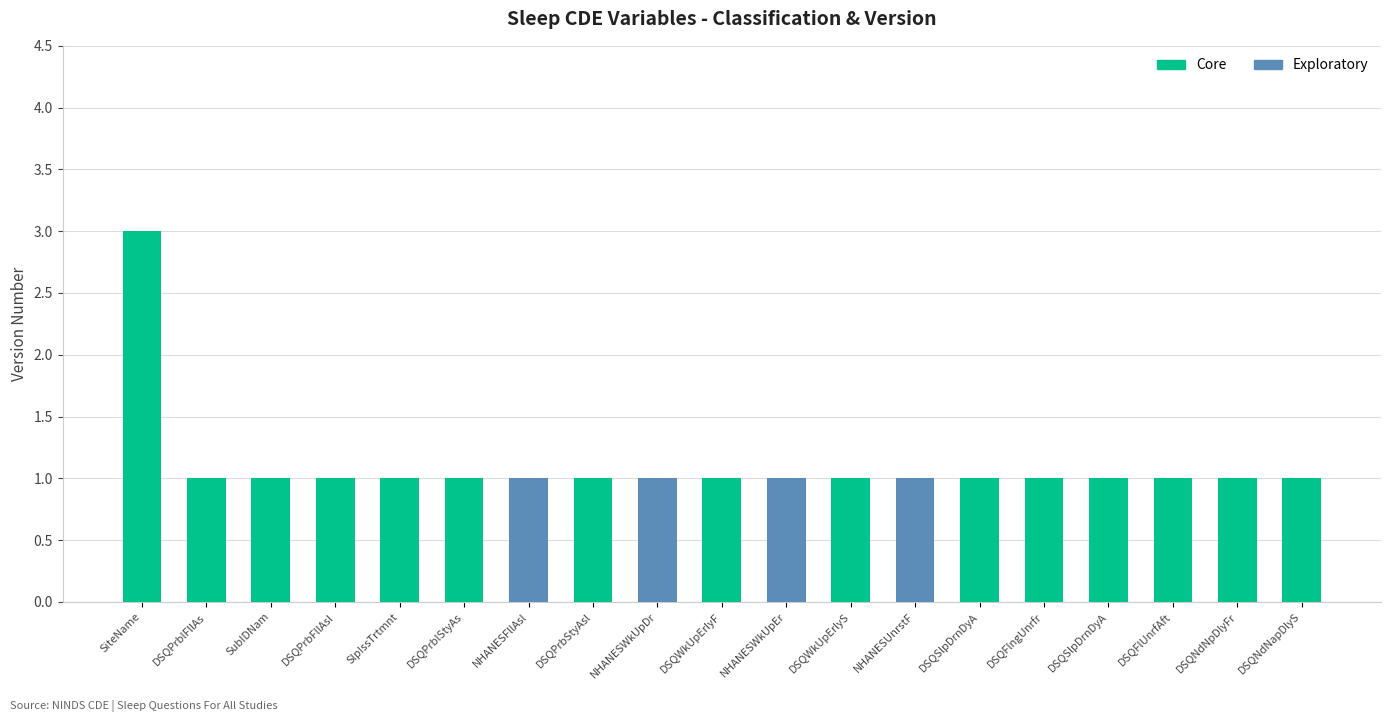

At which label does Core first exceed 1?

SiteName